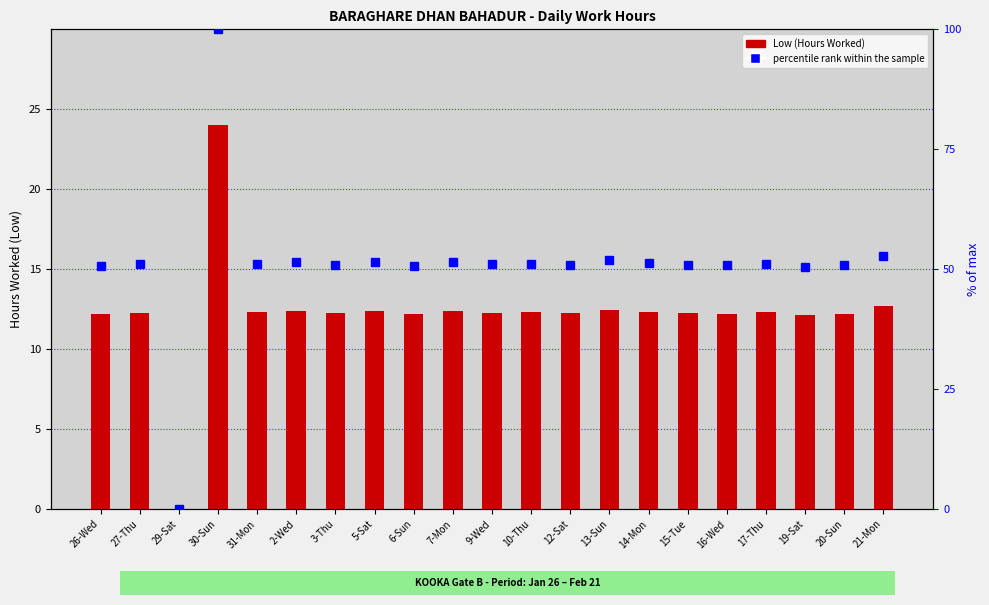

Count the number of data series in this chart.

2